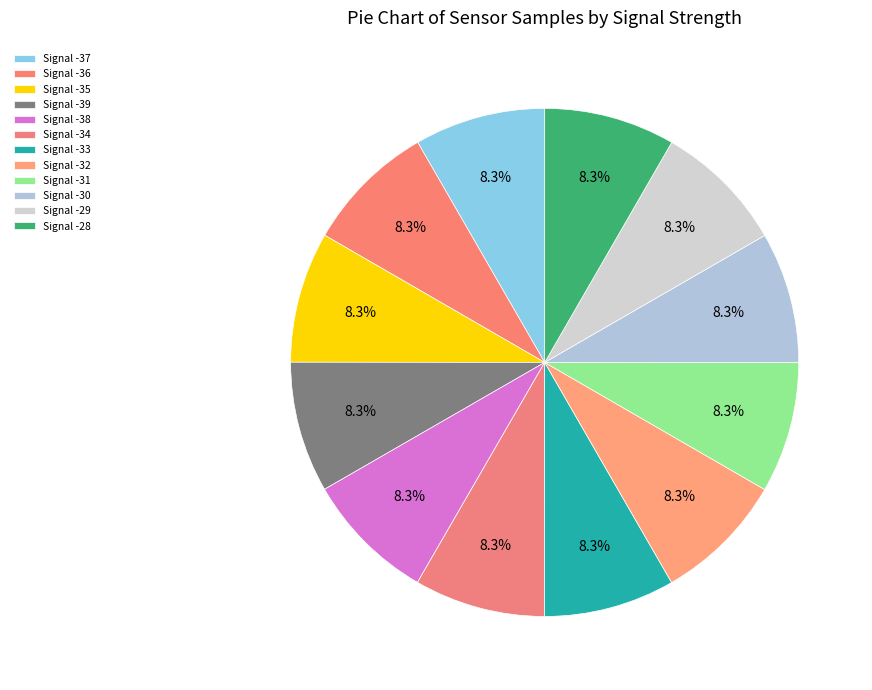

True or false: Signal -37 accounts for 8% of the total.

True